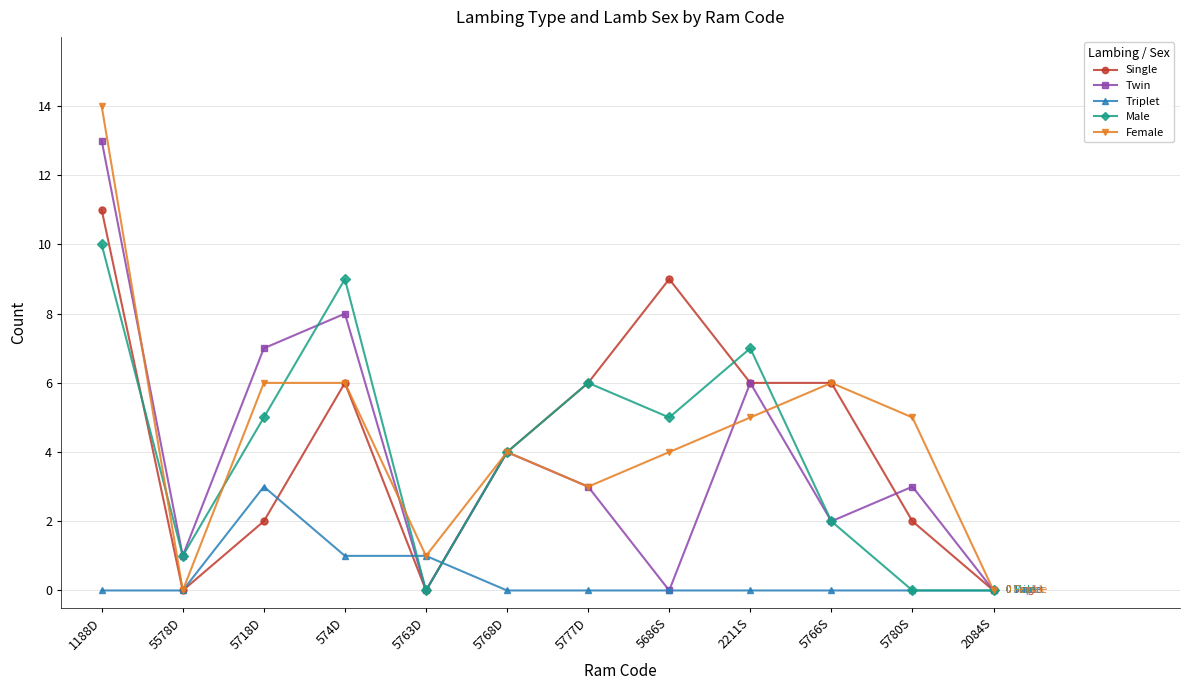

Is it true that Single equals 6 at 5766S?

True